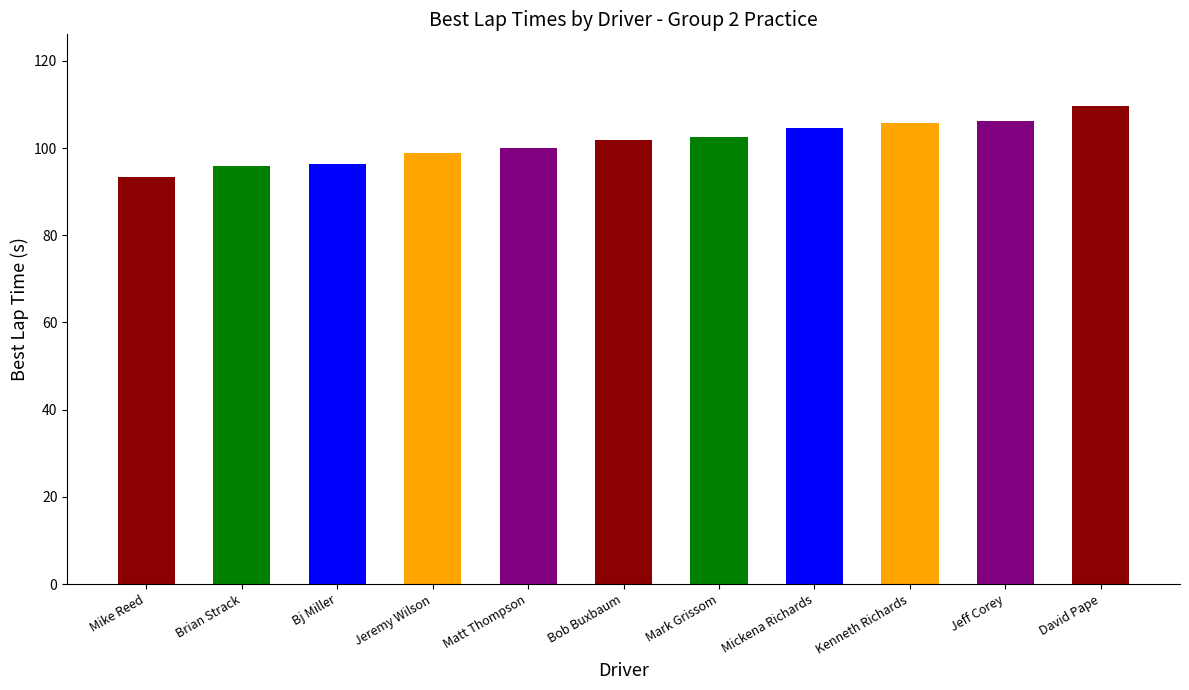

What is the label of the 8th bar from the left?

Mickena Richards